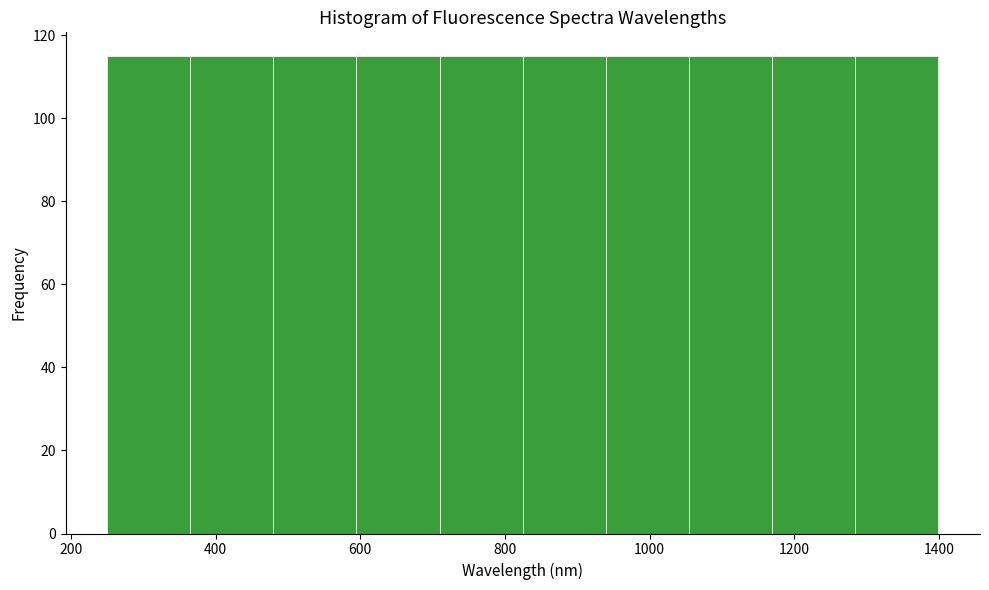

Reading left to right, transcribe this chart: for each bar, give the range it covers on the x-axis and its height. Neither the bar edges nor the heights are printed on the chart, so give them approximately, as read against the axes.

260 to 360: 116
360 to 480: 116
480 to 600: 116
600 to 700: 116
700 to 820: 116
820 to 940: 116
940 to 1060: 116
1060 to 1160: 116
1160 to 1280: 116
1280 to 1400: 116